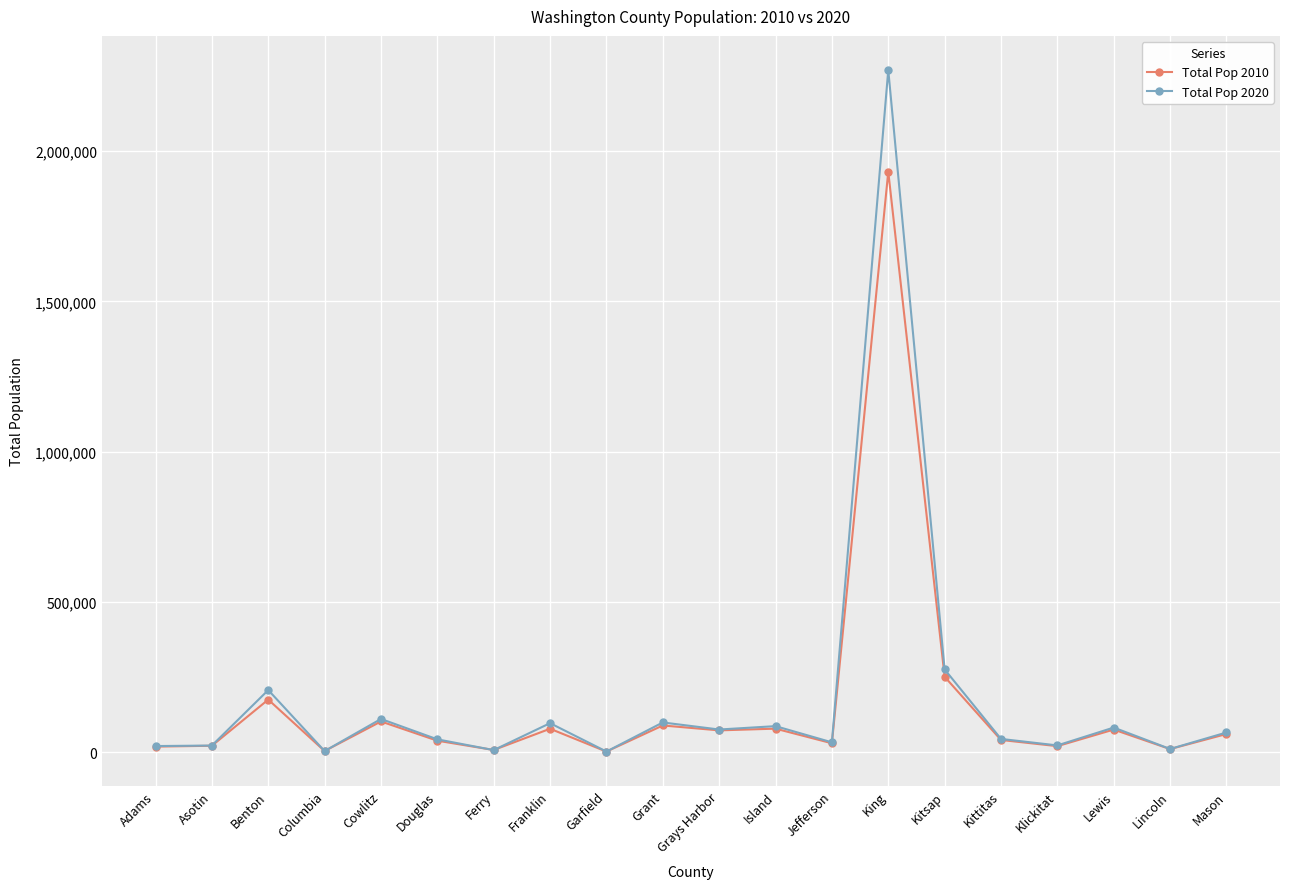

How many series are shown in this chart?

2